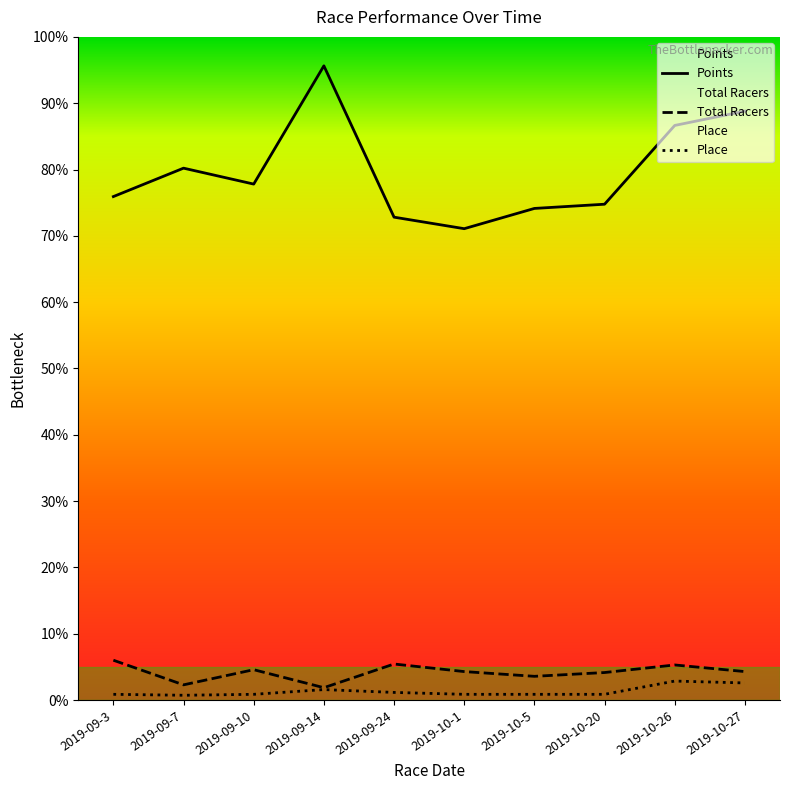

True or false: Place and Total Racers cross at least once.

False